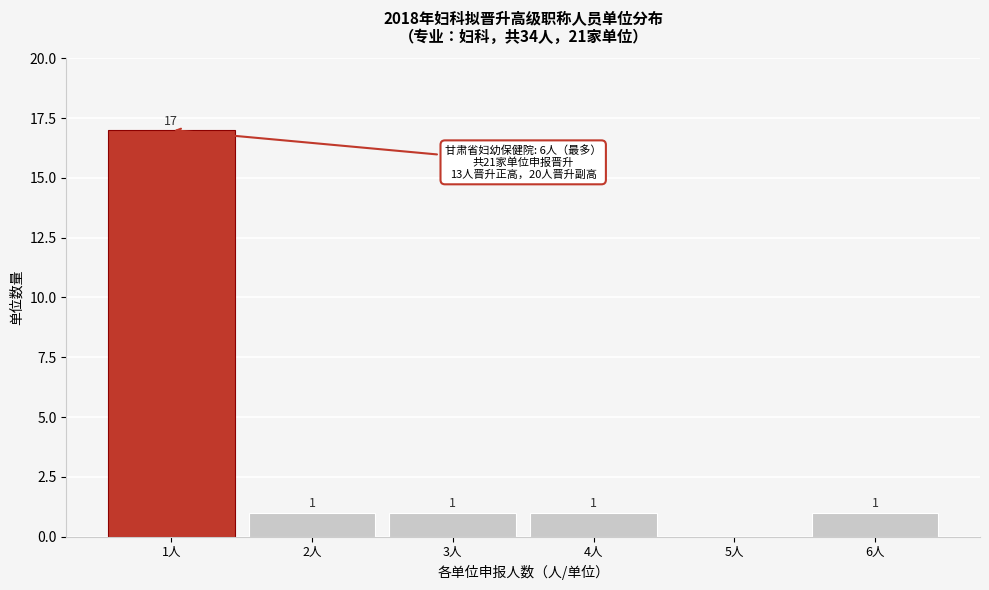

Reading left to right, extract all data points from this chart.

1人=17	2人=1	3人=1	4人=1	5人=0	6人=1